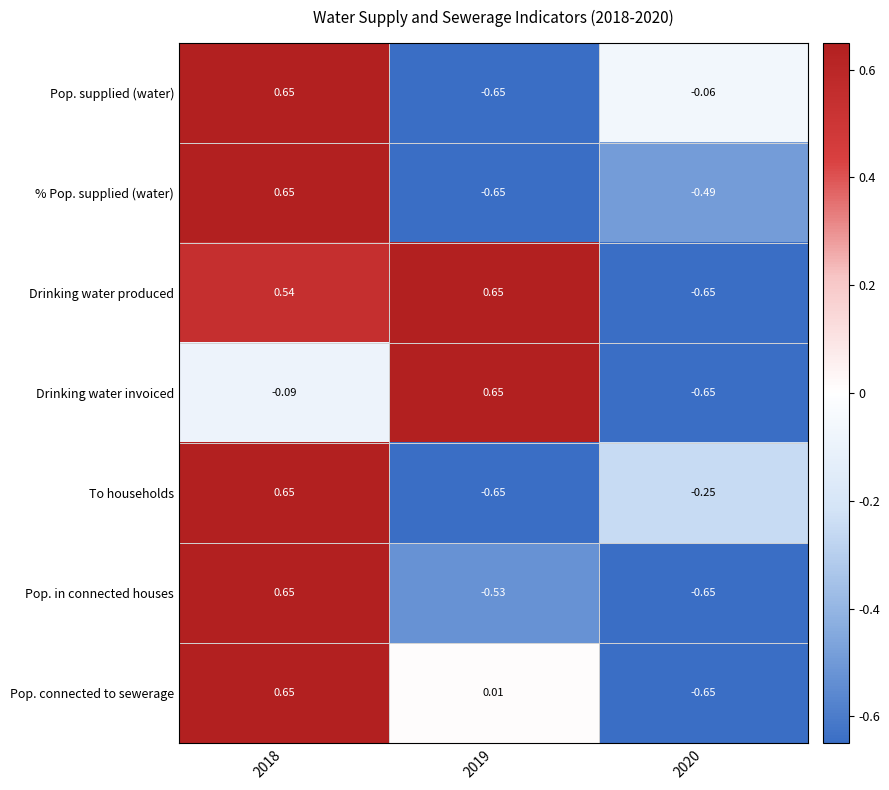

Is the value of Pop. supplied (water) at 2020 greater than the value of Pop. connected to sewerage at 2018?

No